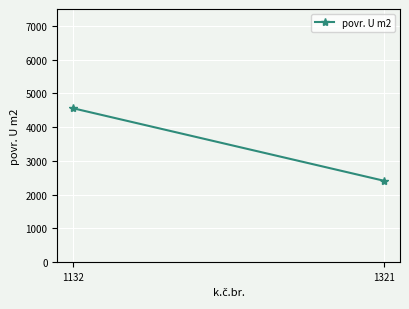

How many distinct data groups are displayed?

1